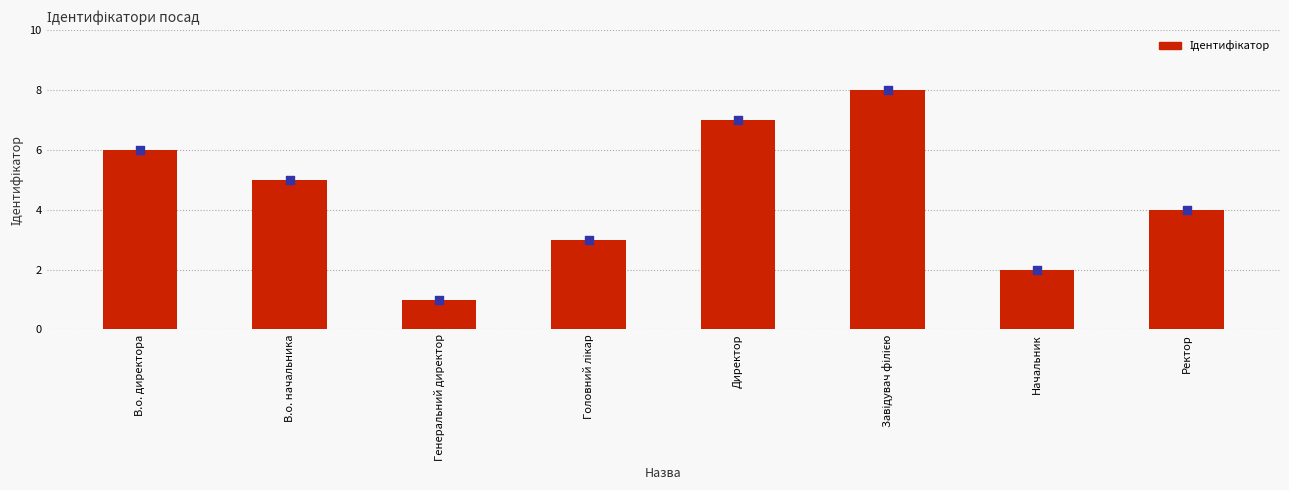

What is the ratio of the value at Директор to the value at В.о. начальника?

1.4